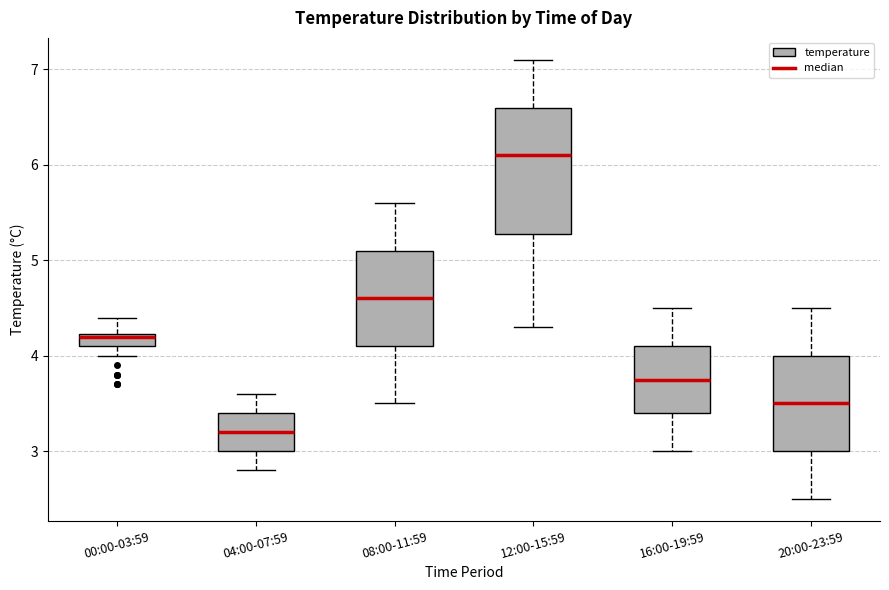

Which box's median line is the highest?

12:00-15:59